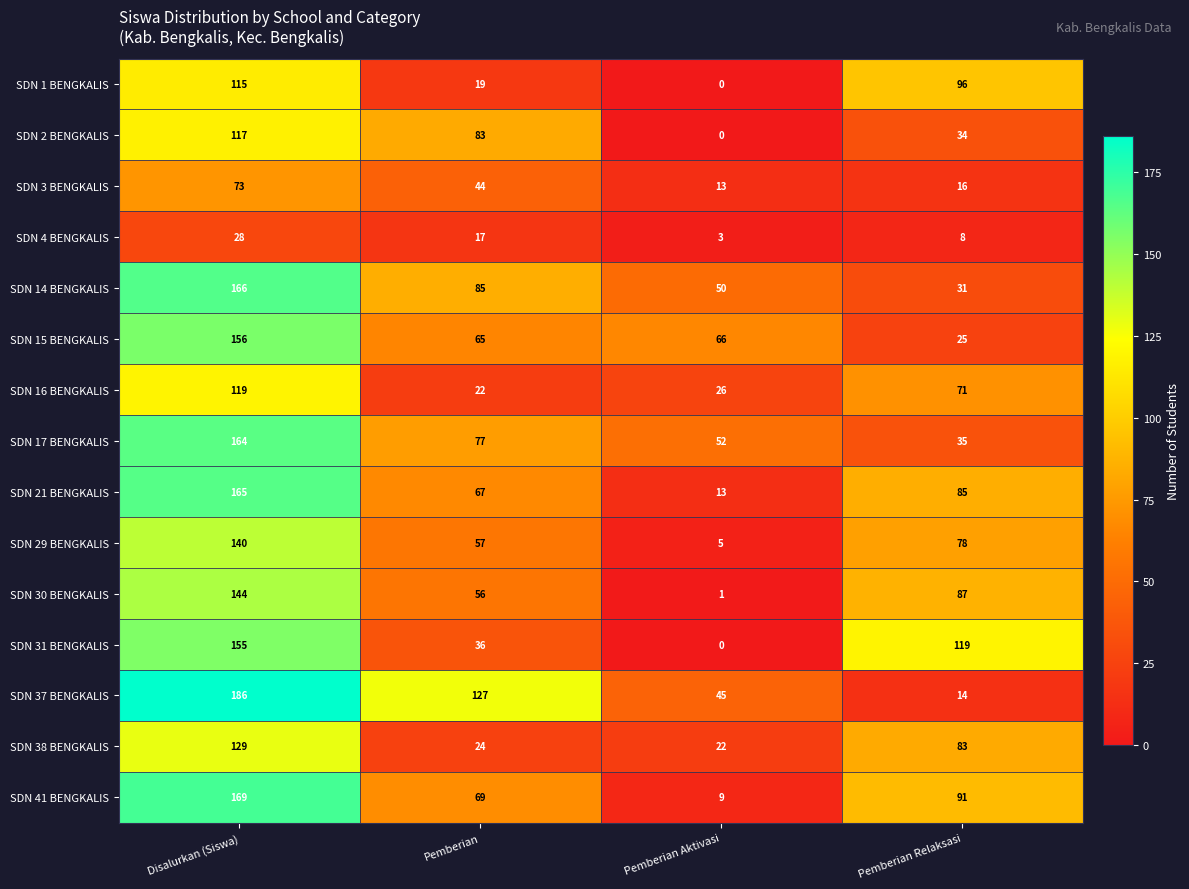

The value of SDN 30 BENGKALIS at Pemberian Aktivasi is 2. True or false?

False